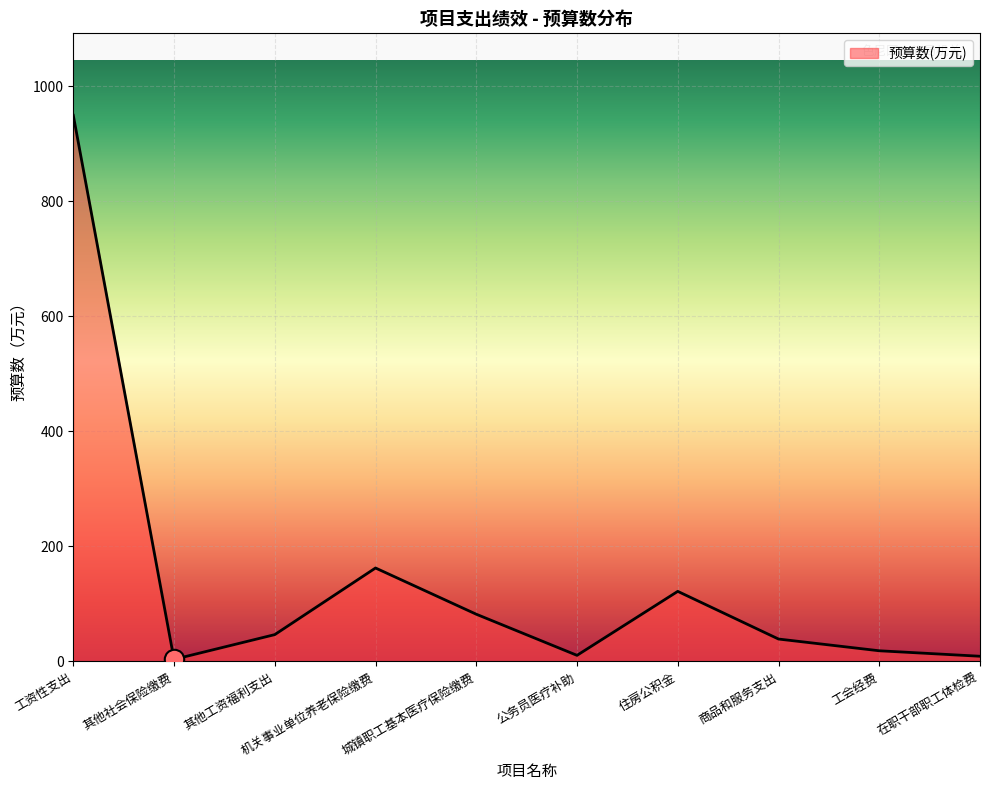

Between 公务员医疗补助 and 其他工资福利支出, which is larger?

其他工资福利支出